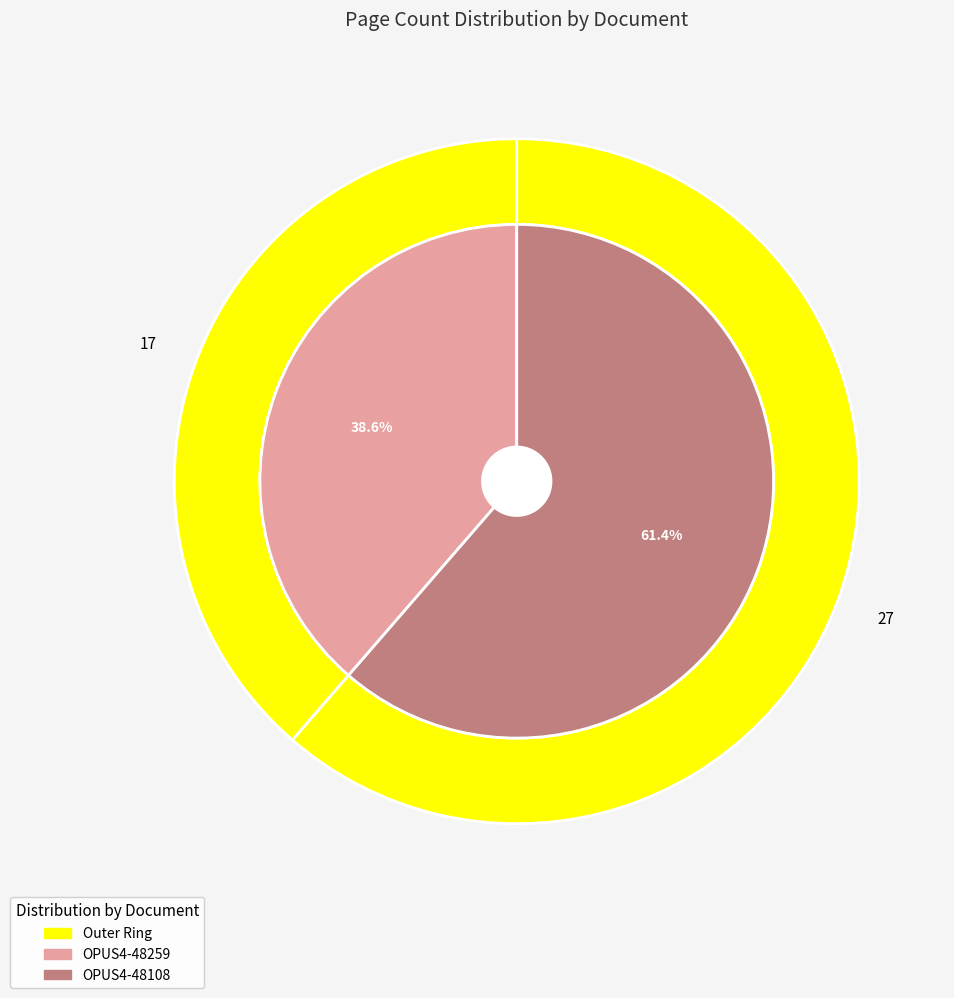

What is the smallest slice in the pie chart?

OPUS4-48259